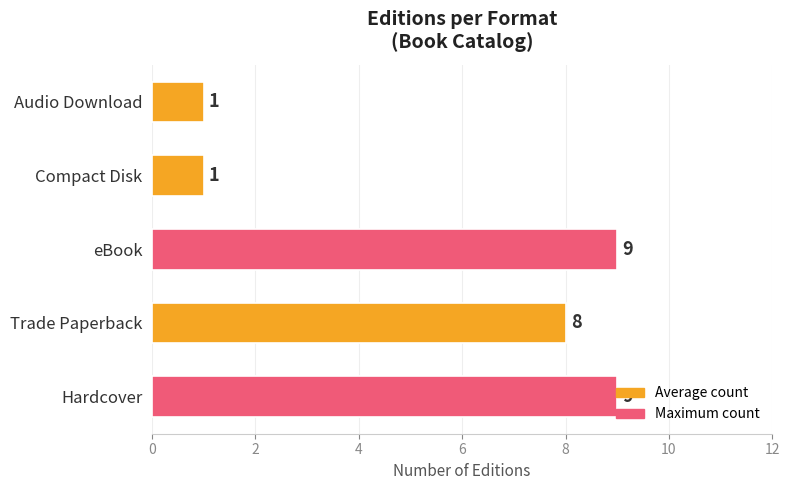

Is it true that the value at Audio Download is 2?

False